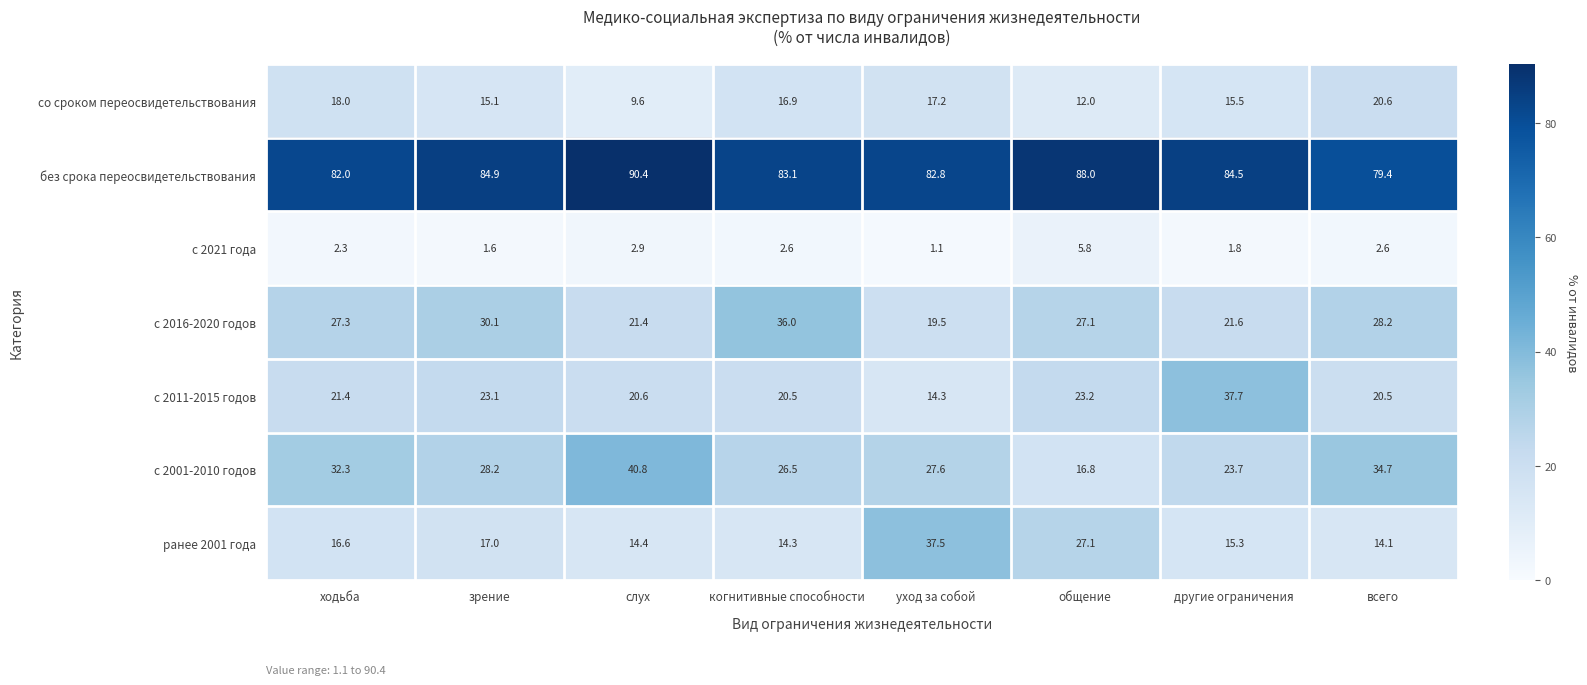

True or false: с 2011-2015 годов has a value of 8.8 at когнитивные способности.

False